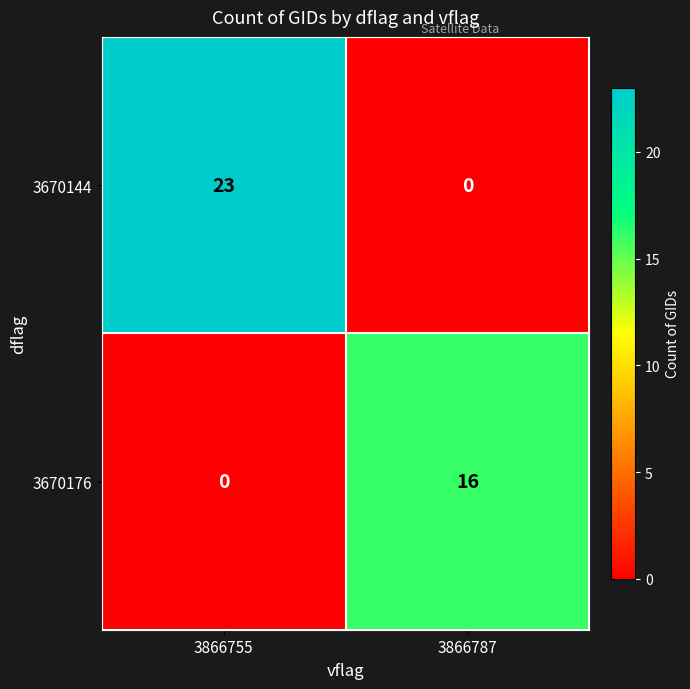

What is the sum of all 3670176 values?

16